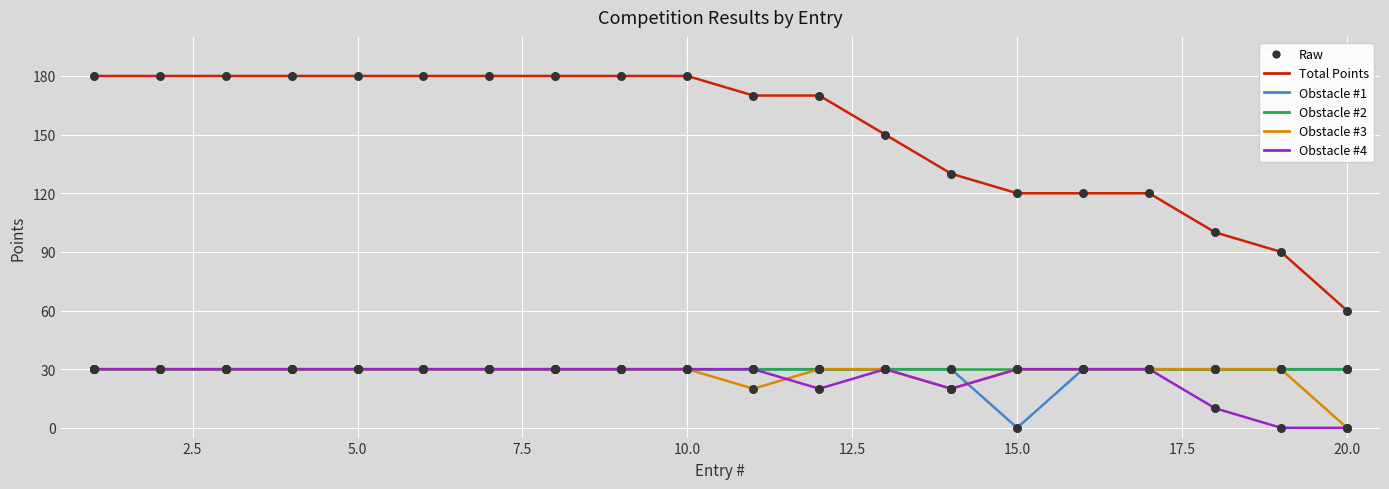

Which series has the largest total across all categories?

Total Points